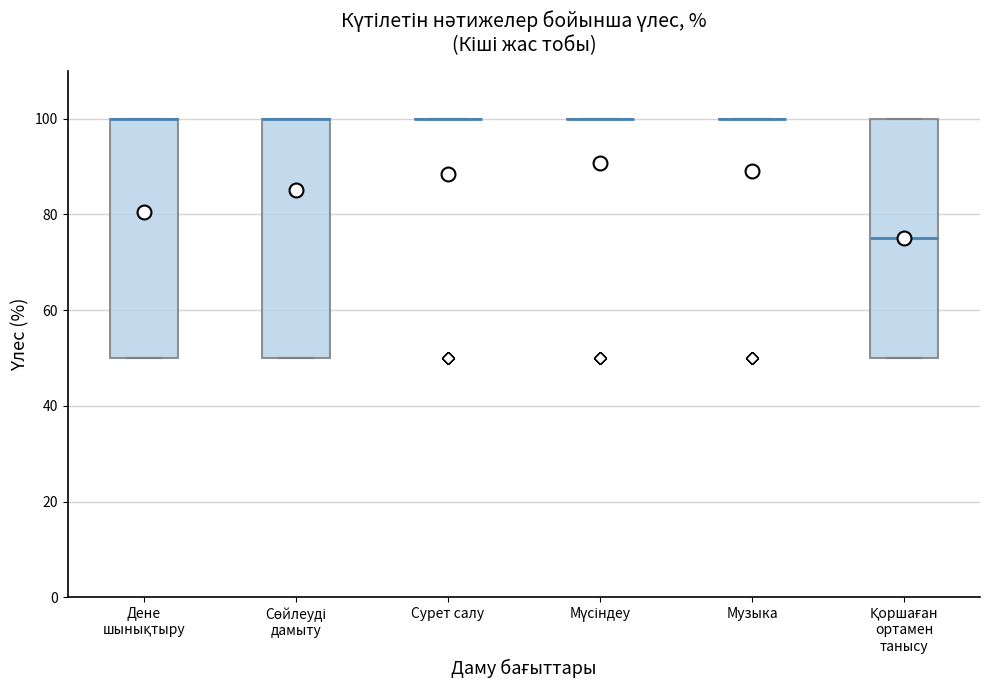

Reading left to right, read every box against the y-axis: the position of its median line, the range the box covers, and the ends of its whiskers. The values are not printed on the chart, so give them approximately, as read against the axis.

Дене шынықтыру: median 100 (drawn on the box's upper edge), box 50 to 100, whiskers 50 to 100
Сөйлеуді дамыту: median 100 (drawn on the box's upper edge), box 50 to 100, whiskers 50 to 100
Сурет салу: box collapsed to a line at 100, whiskers 100 to 100
Мүсіндеу: box collapsed to a line at 100, whiskers 100 to 100
Музыка: box collapsed to a line at 100, whiskers 100 to 100
Қоршаған ортамен танысу: median 76, box 50 to 100, whiskers 50 to 100